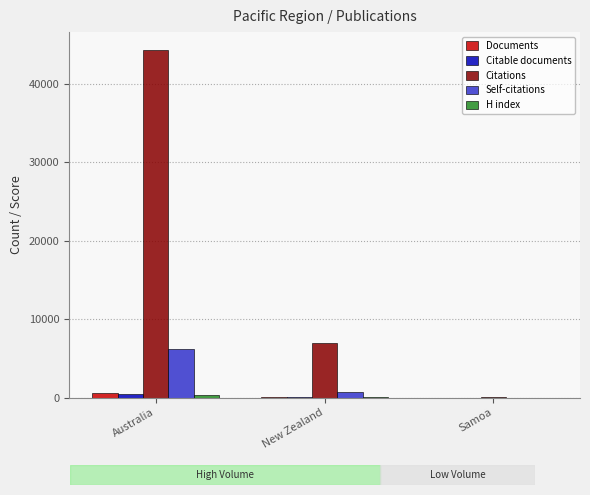

Are the bars horizontal?

No